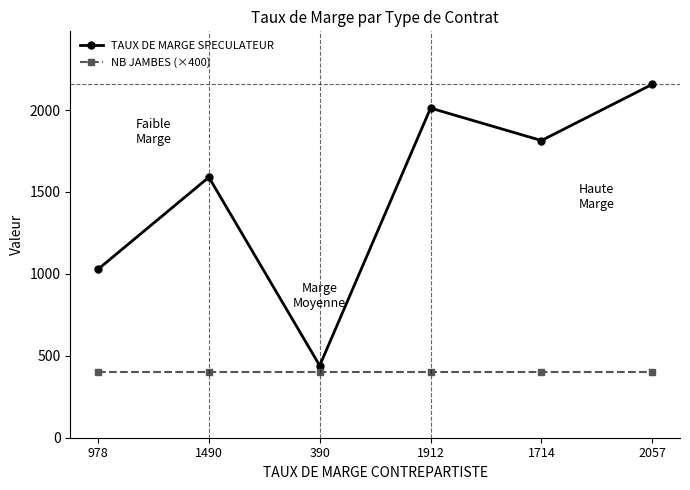

Rank the categories by TAUX DE MARGE SPECULATEUR value from highest to lowest.

2057, 1912, 1714, 1490, 978, 390